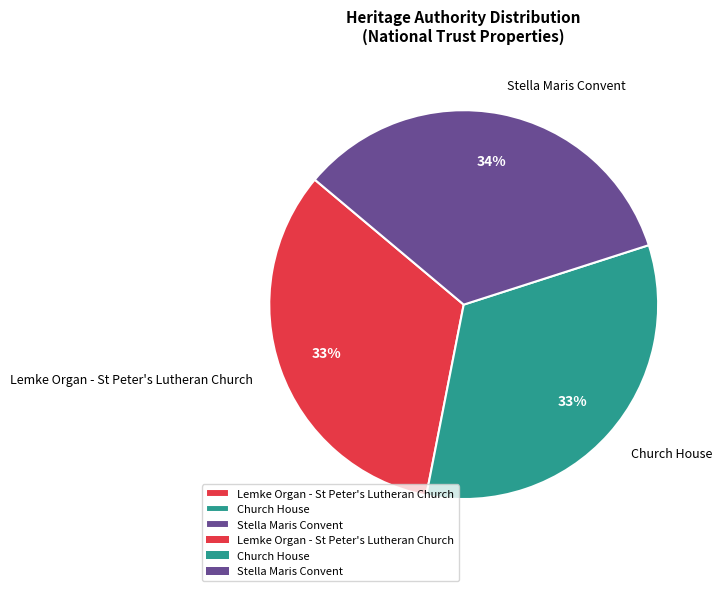

Between Stella Maris Convent and Church House, which is larger?

Stella Maris Convent